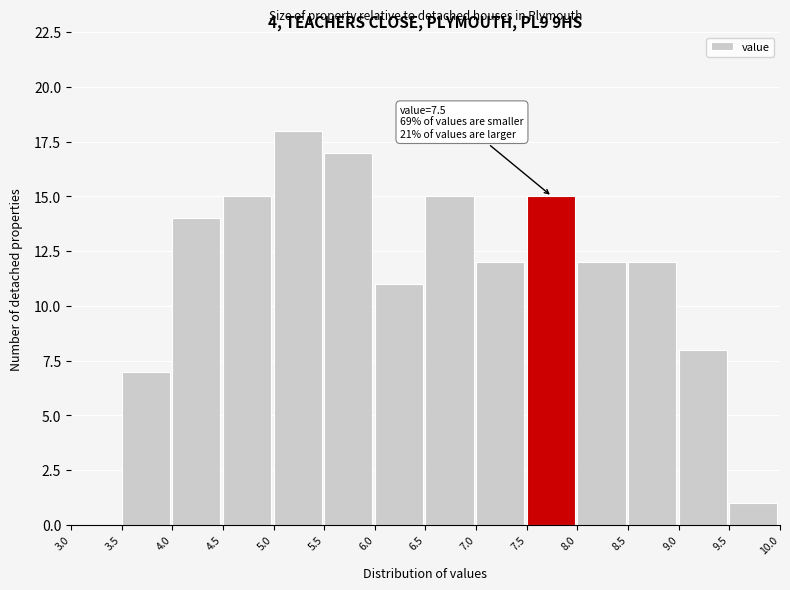

Over which range of the x-axis is the bar tallest?

5.0 to 5.5